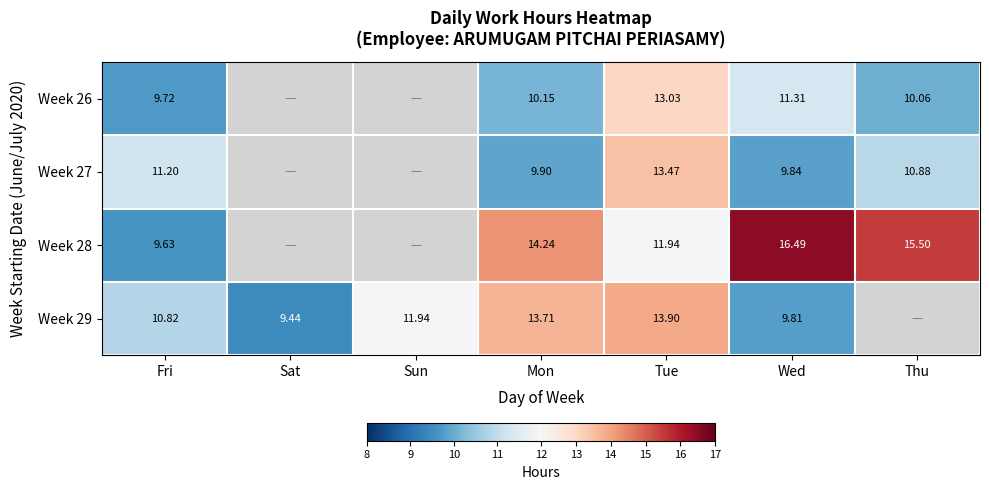

Is the value of Week 26 at Tue greater than the value of Week 29 at Wed?

Yes